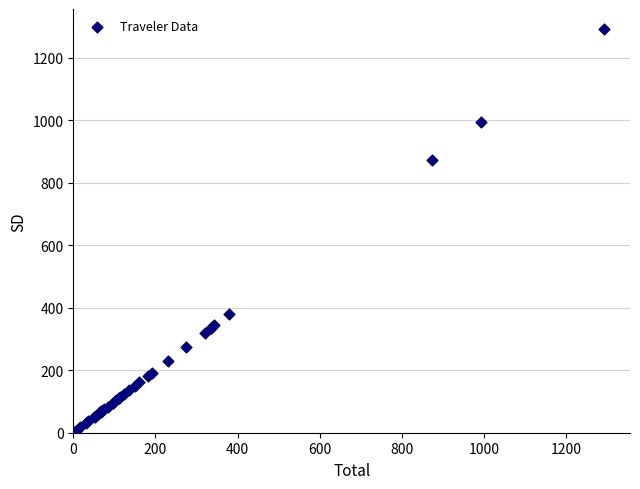

What Y value in the scatter plot is closest to 645?

873.7